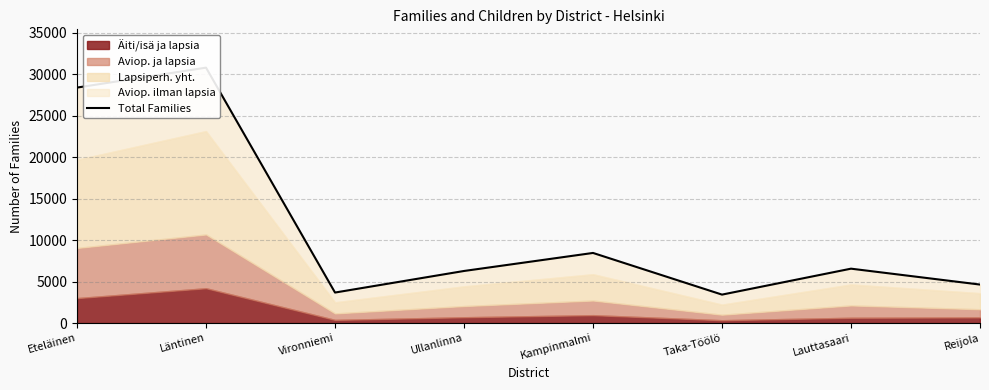

How many lines are shown in the chart?

1